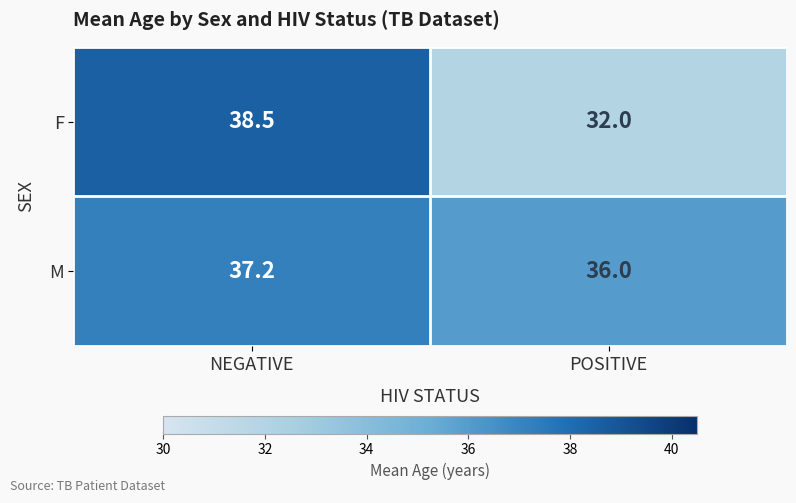

What is the difference between the highest and lowest values at NEGATIVE?

1.3